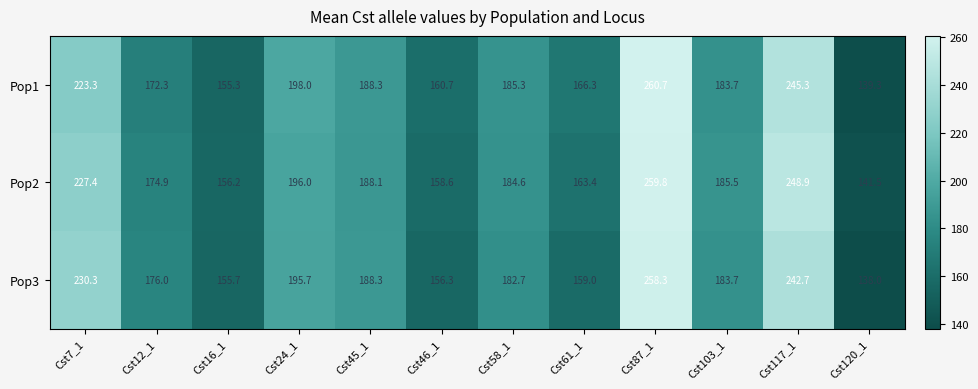

What is the spread (max minus min) of values at Cst16_1?

0.9